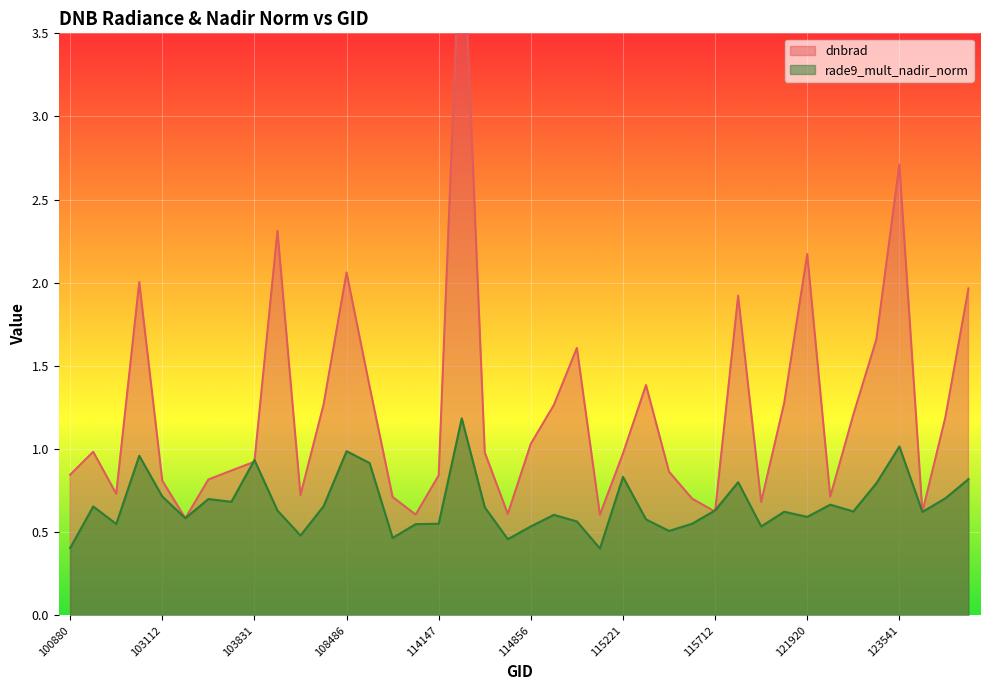

Where is the first local maximum for rade9_mult_nadir_norm?

101006